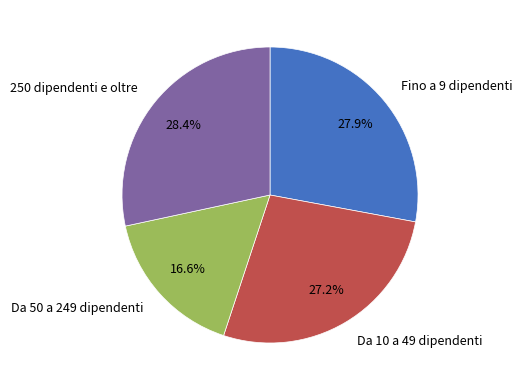

What is the total percentage of 250 dipendenti e oltre and Da 10 a 49 dipendenti?

55.5%